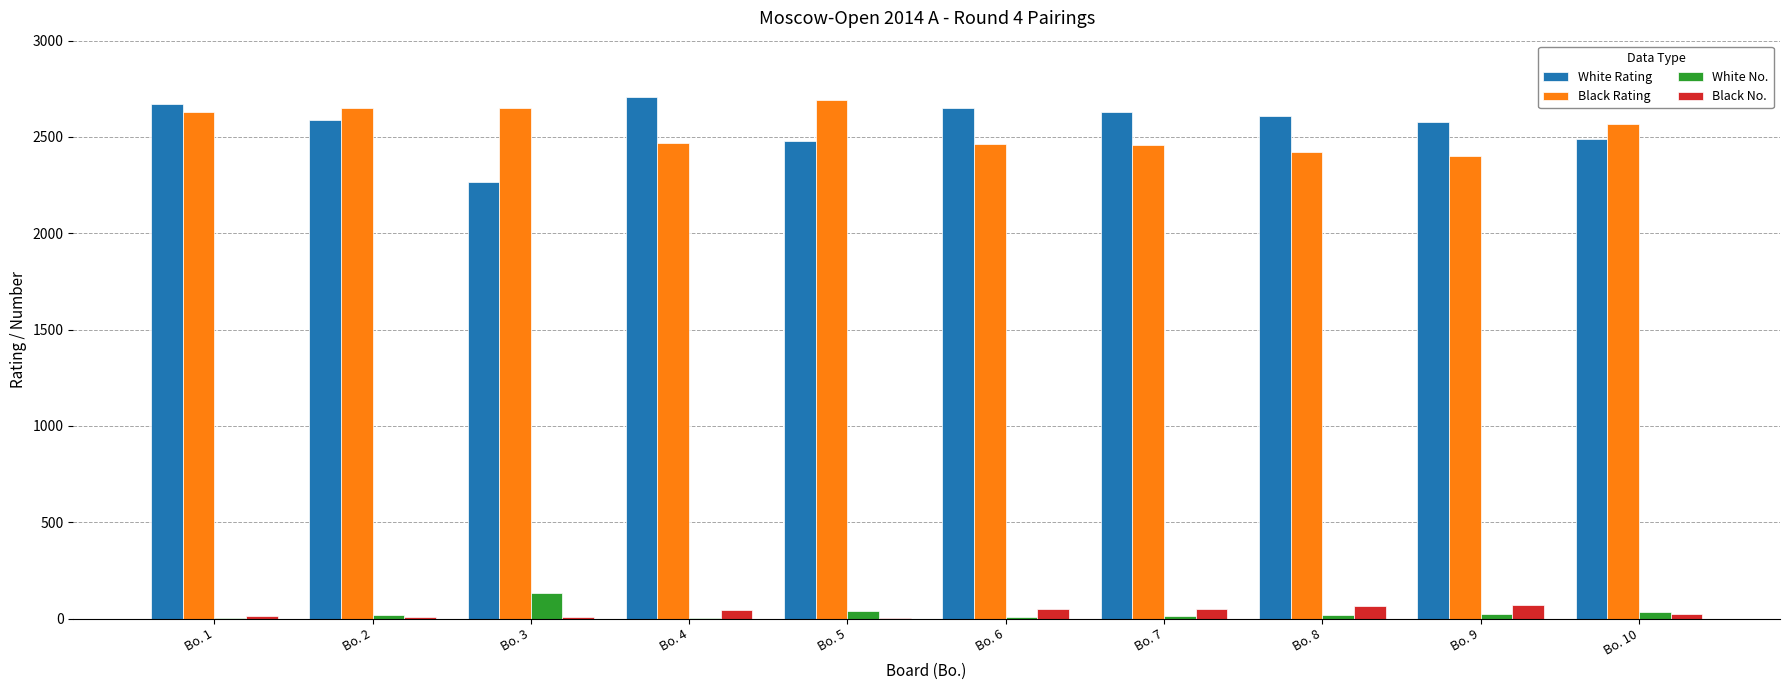

What is the difference between the White Rating values at Bo. 3 and Bo. 4?

446